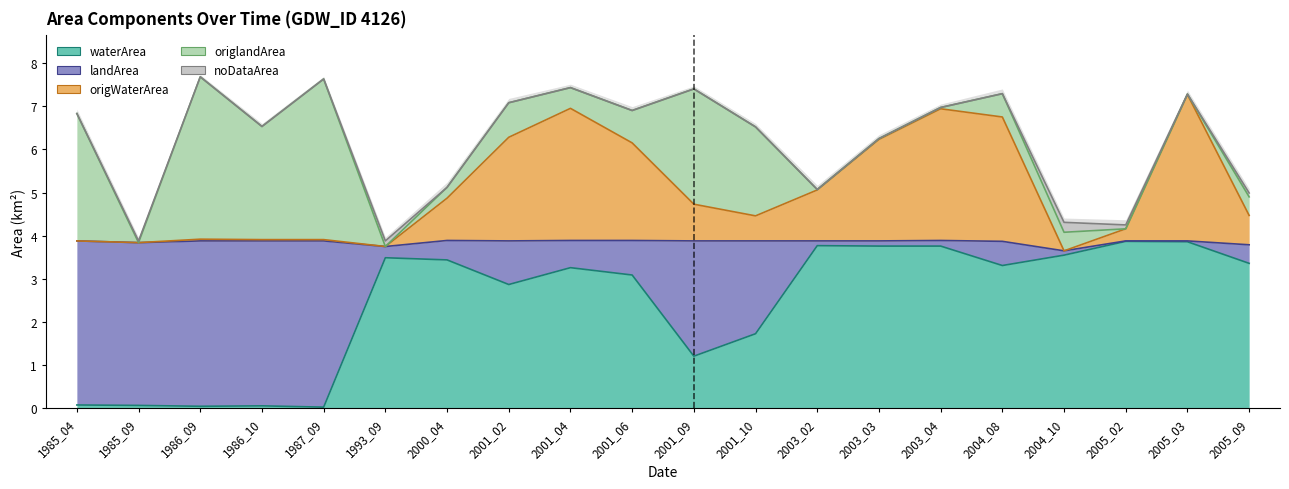

Which series has the largest range (max minus min)?

waterArea